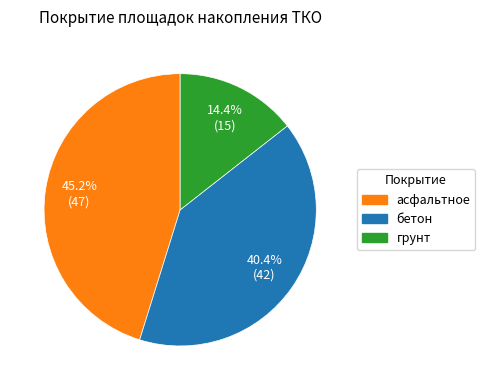

What portion of the pie excludes грунт?

85.6%